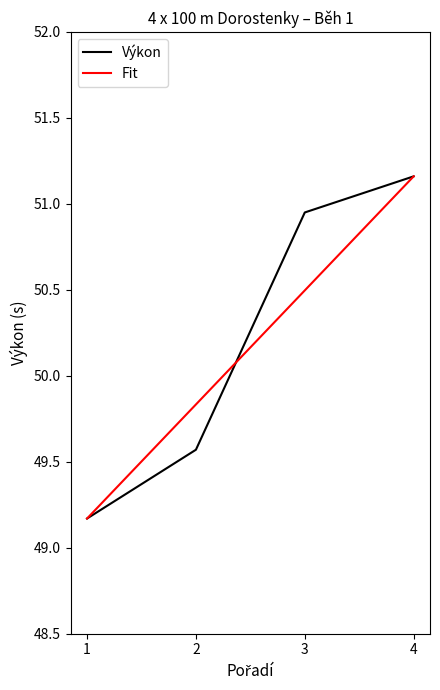

Where is Fit nearest to the value 50?

2